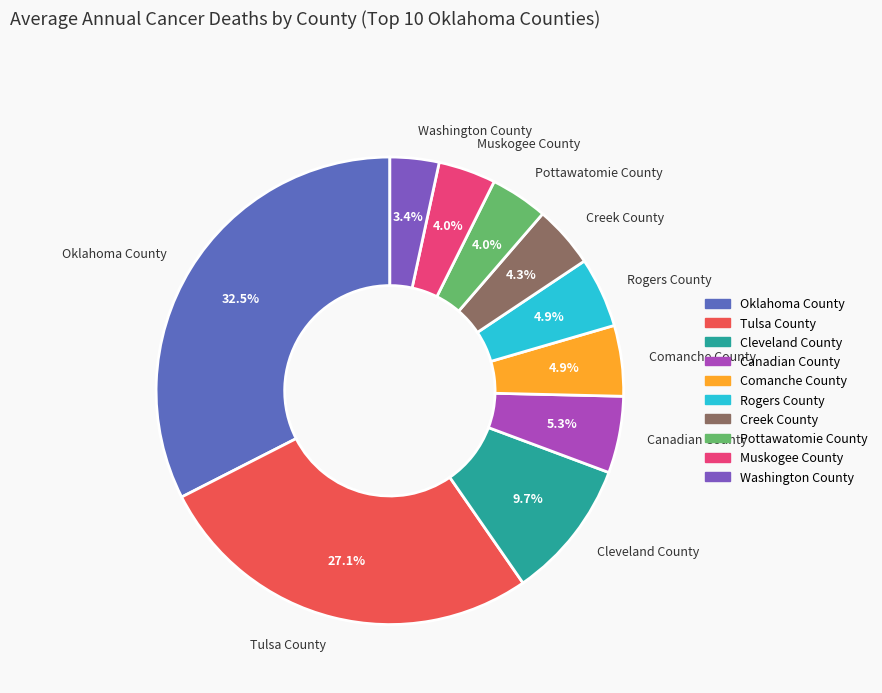

What percentage is the Tulsa County slice, to the nearest percent?

27%